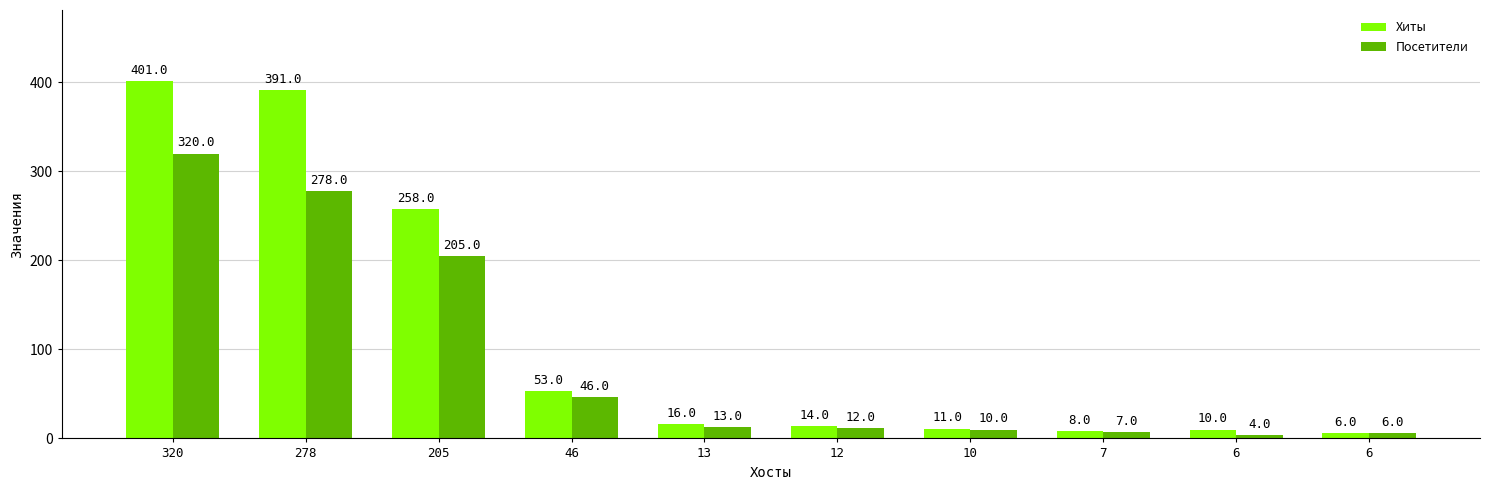

How many bars are there in each group?

2